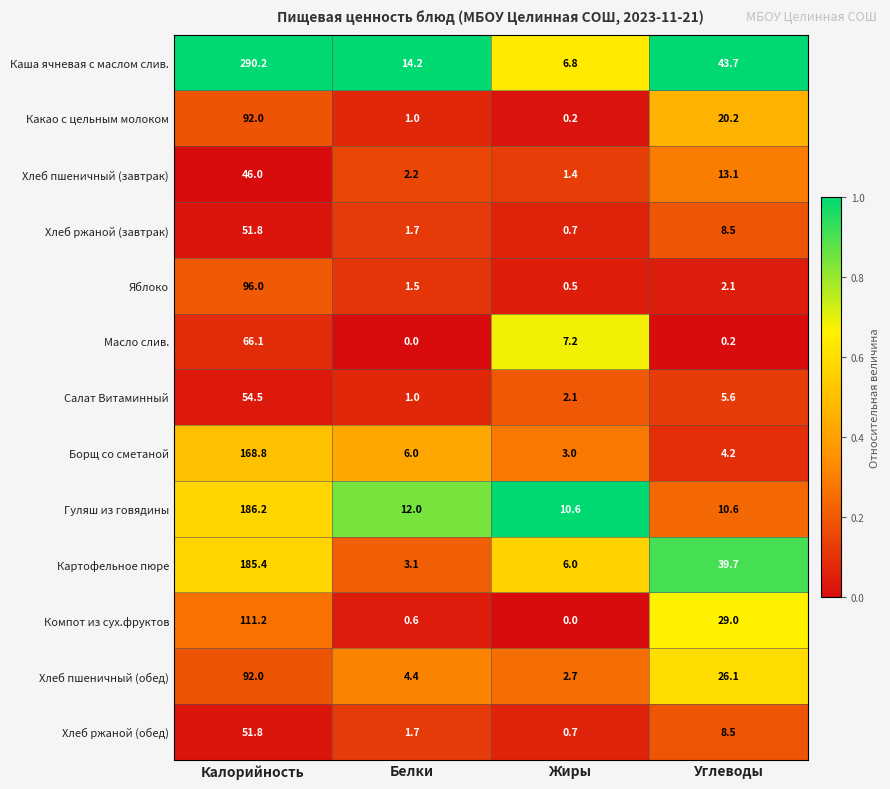

True or false: Хлеб пшеничный (обед) has a value of 2.7 at Жиры.

True